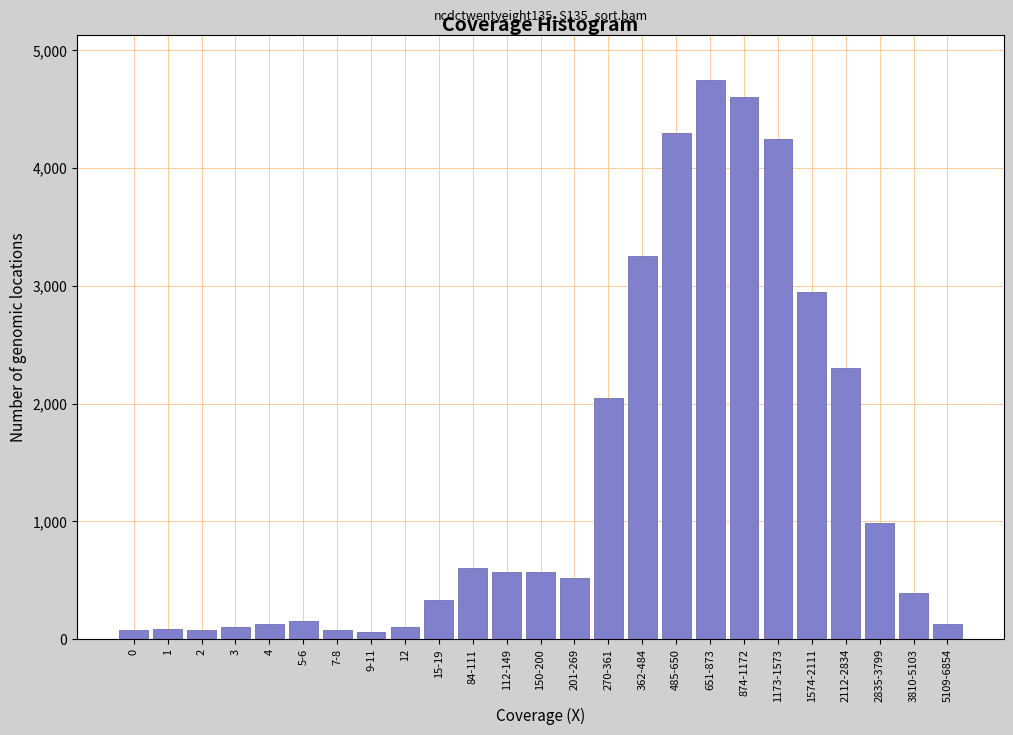

What is the label of the 7th bar from the left?

7-8